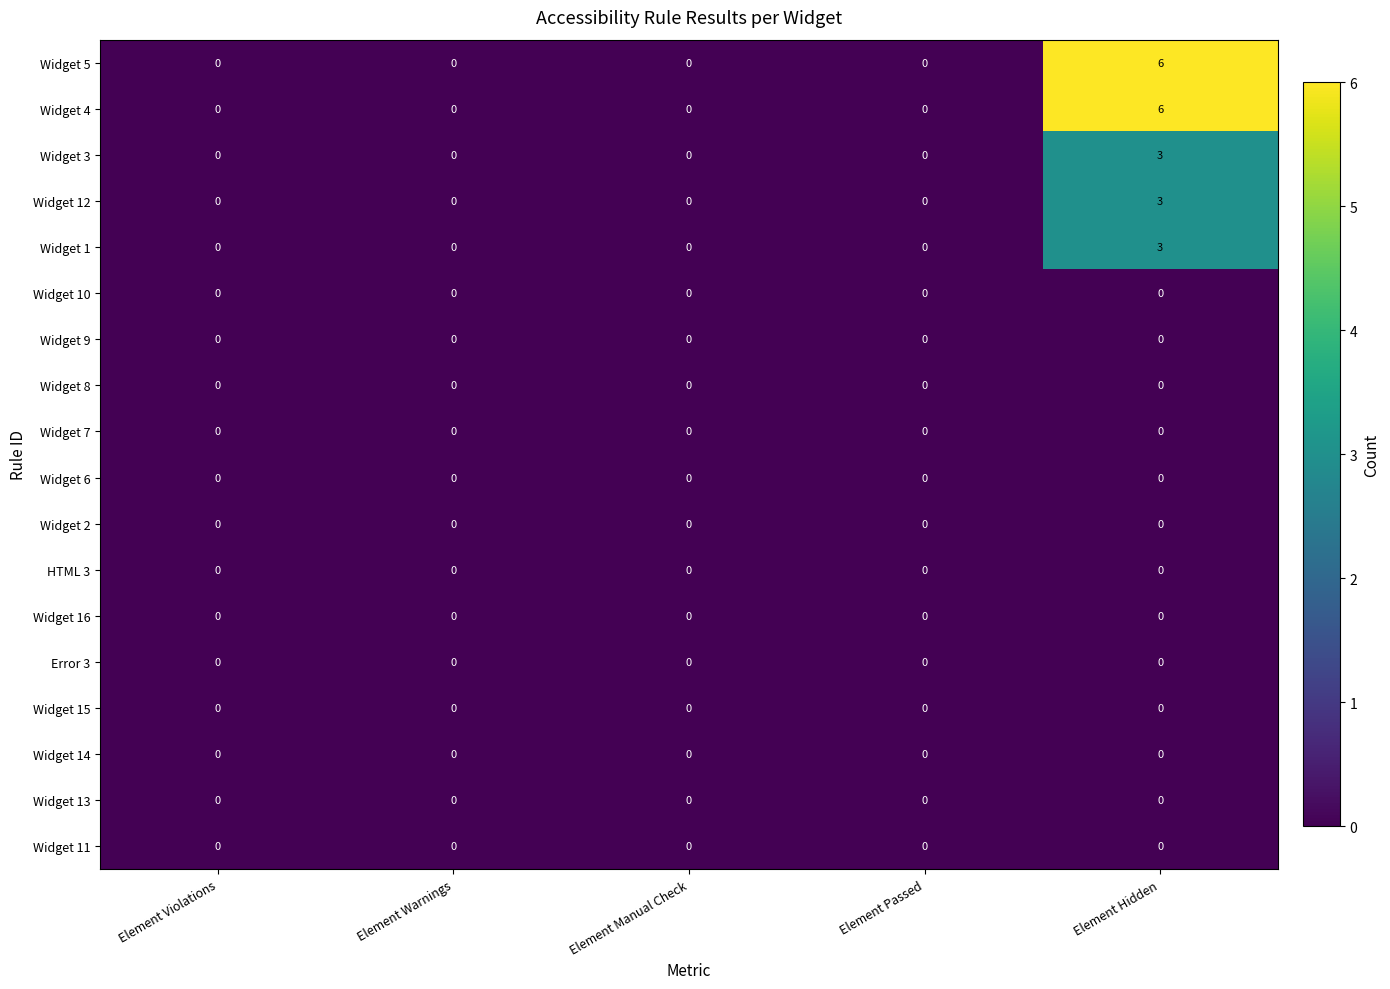

At which category is the sum across all series the highest?

Element Hidden